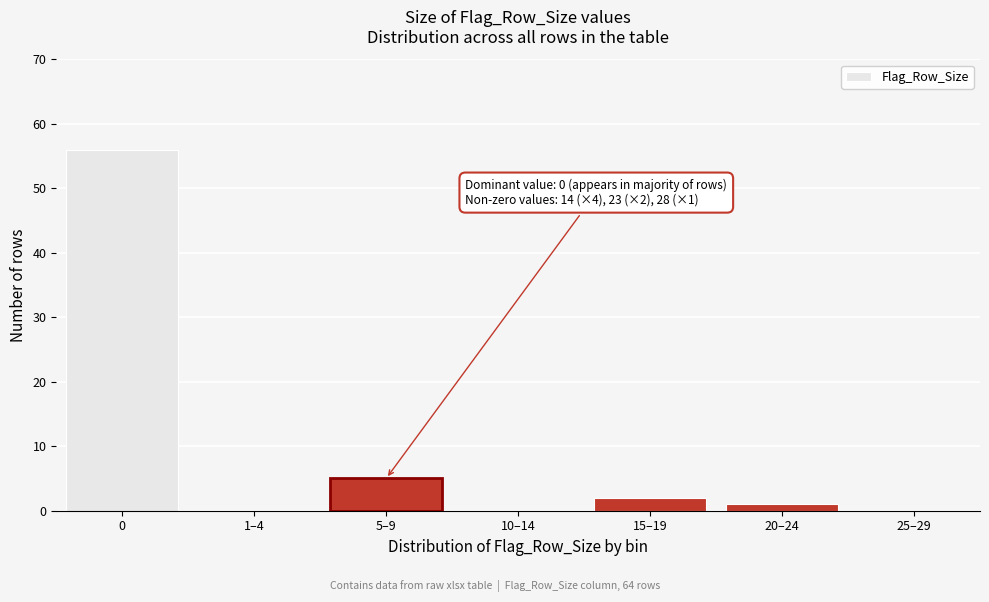

Reading right to left, list all the values displayed in this chart.

25–29=0	20–24=1	15–19=2	10–14=0	5–9=5	1–4=0	0=56